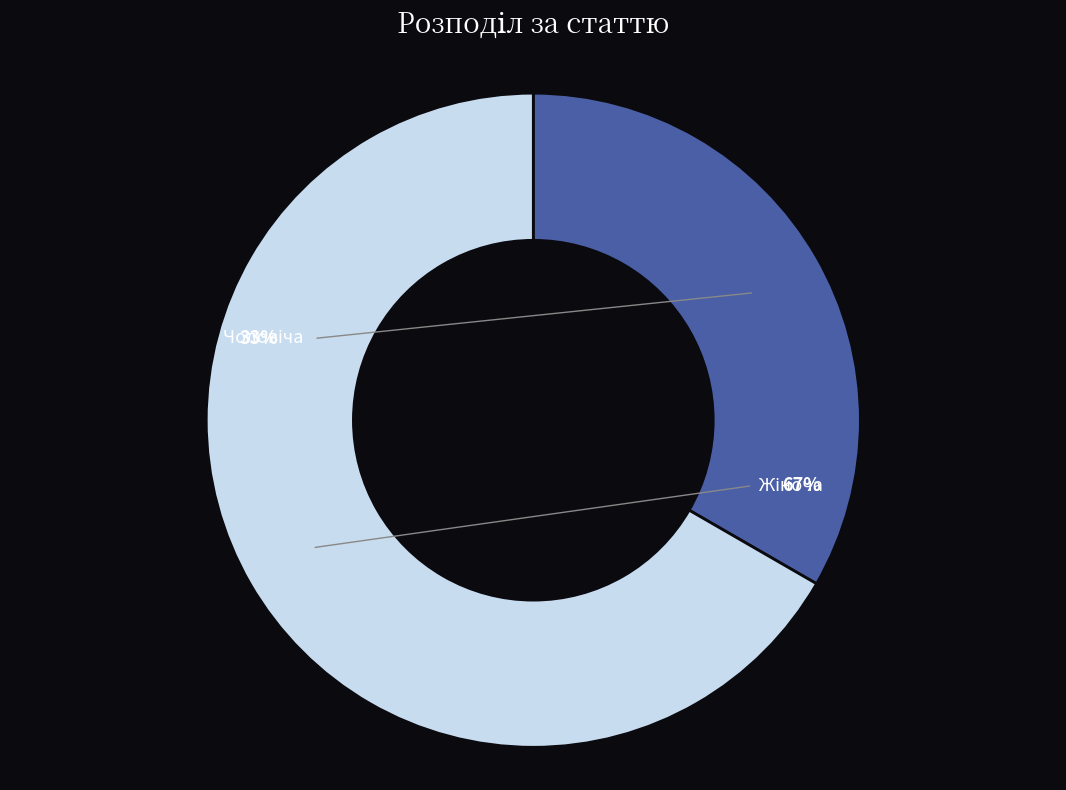

Which has a higher value, Чоловіча or Жіноча?

Жіноча